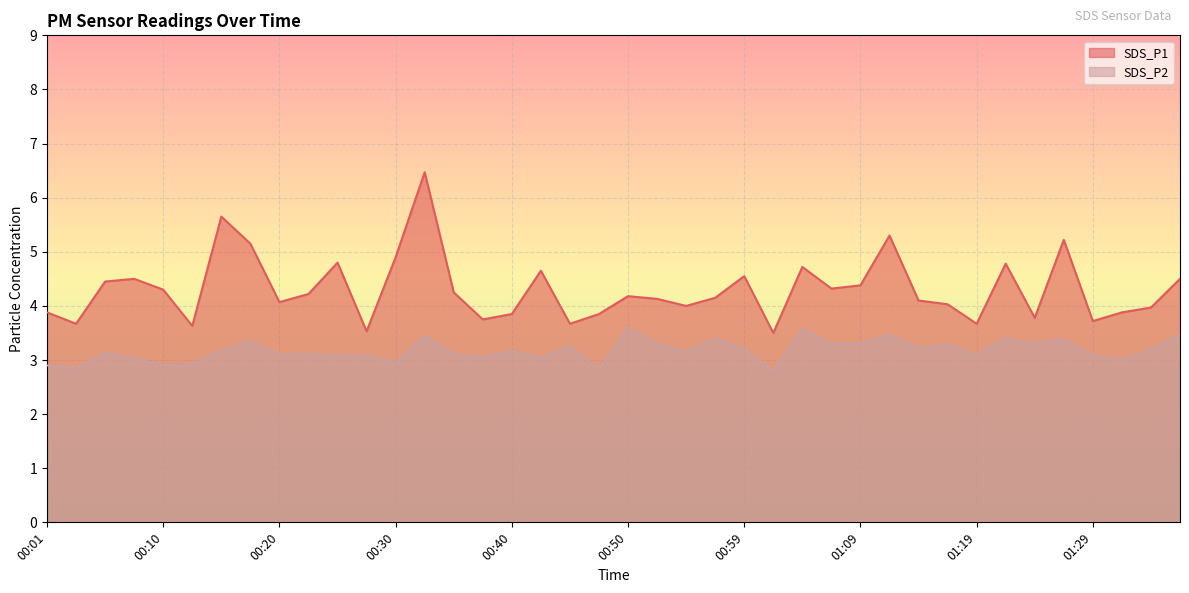

What is the total value across all series at 00:15?

8.8